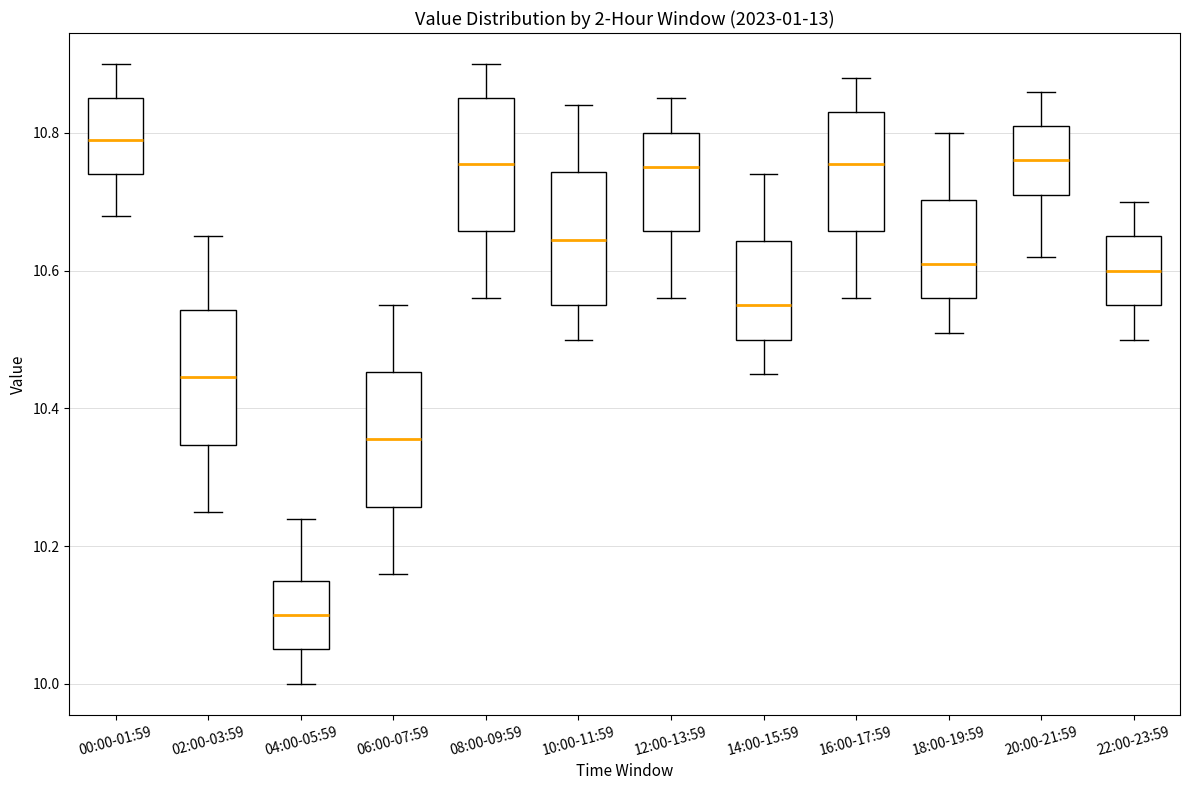

Which box has the lowest median line?

04:00-05:59